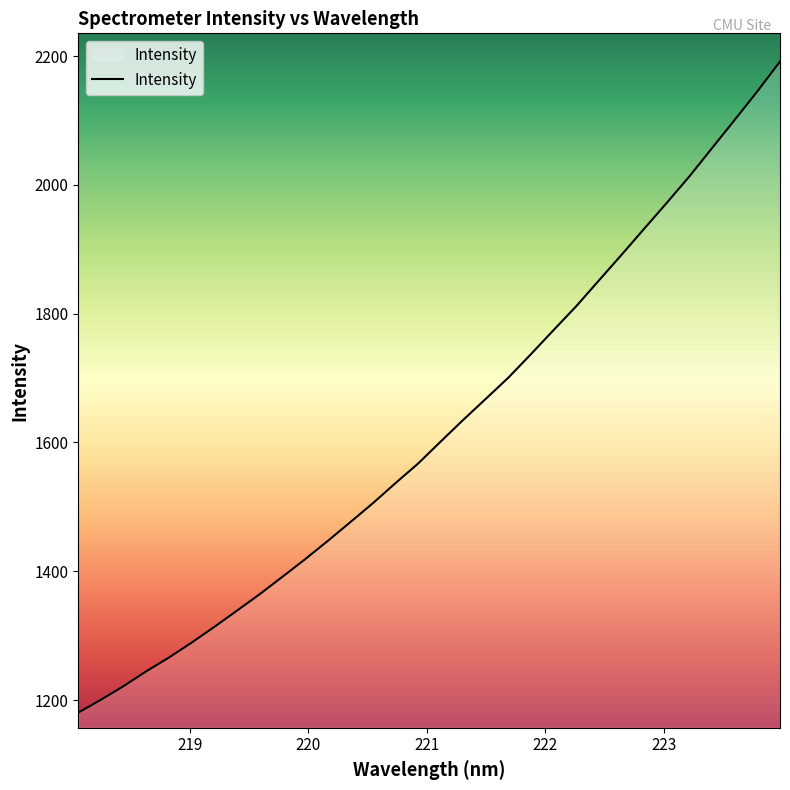

What is the difference between the second highest and minimum values?

964.7